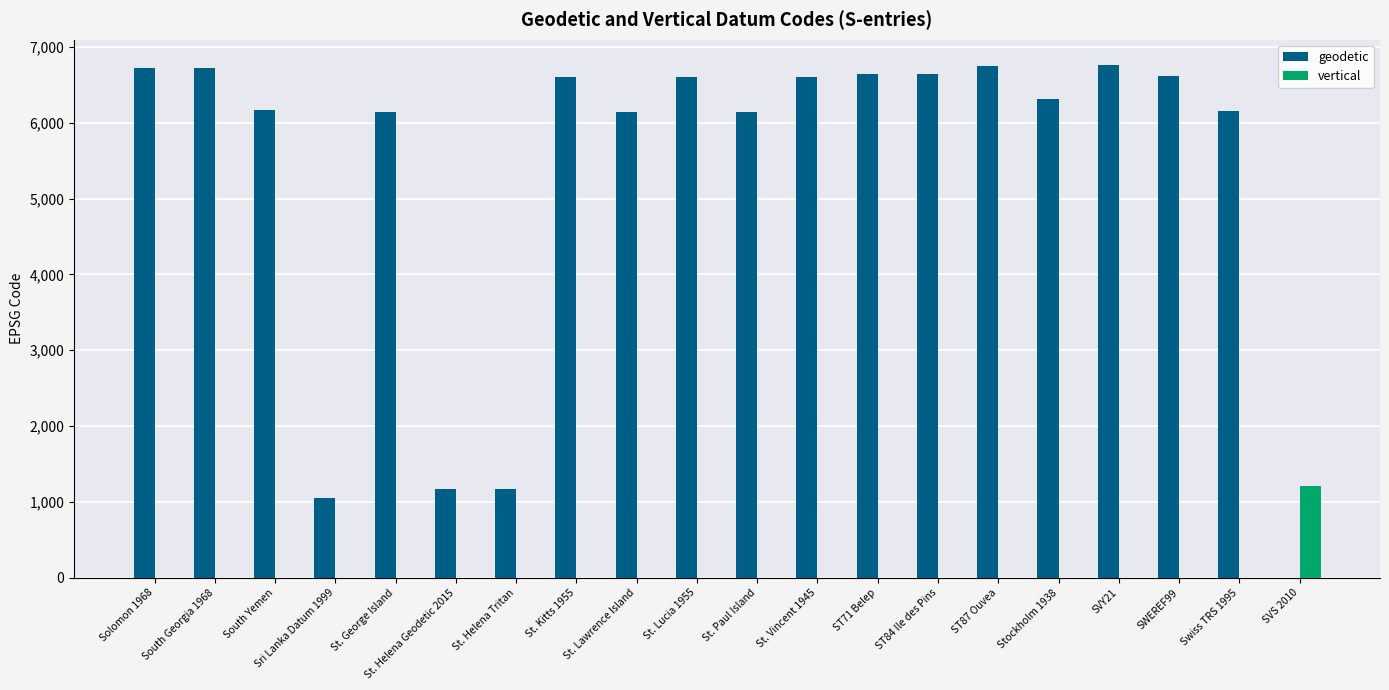

What is the sum of the geodetic values at Stockholm 1938 and SVS 2010?

6308